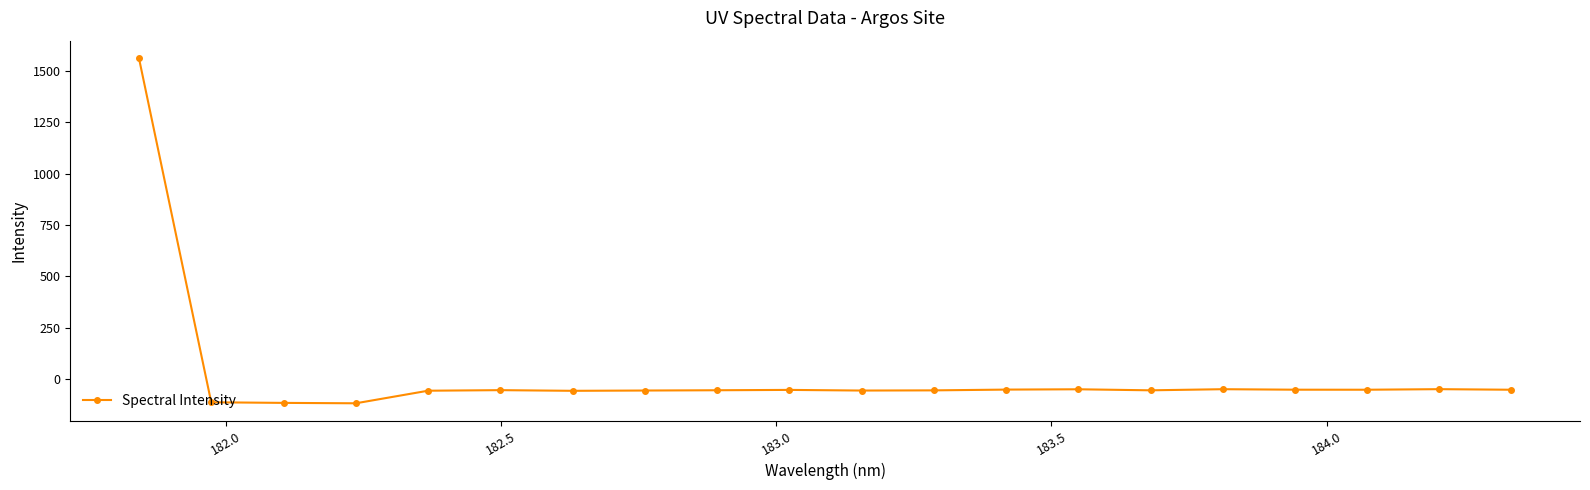

What is the greatest value displayed?

1563.0